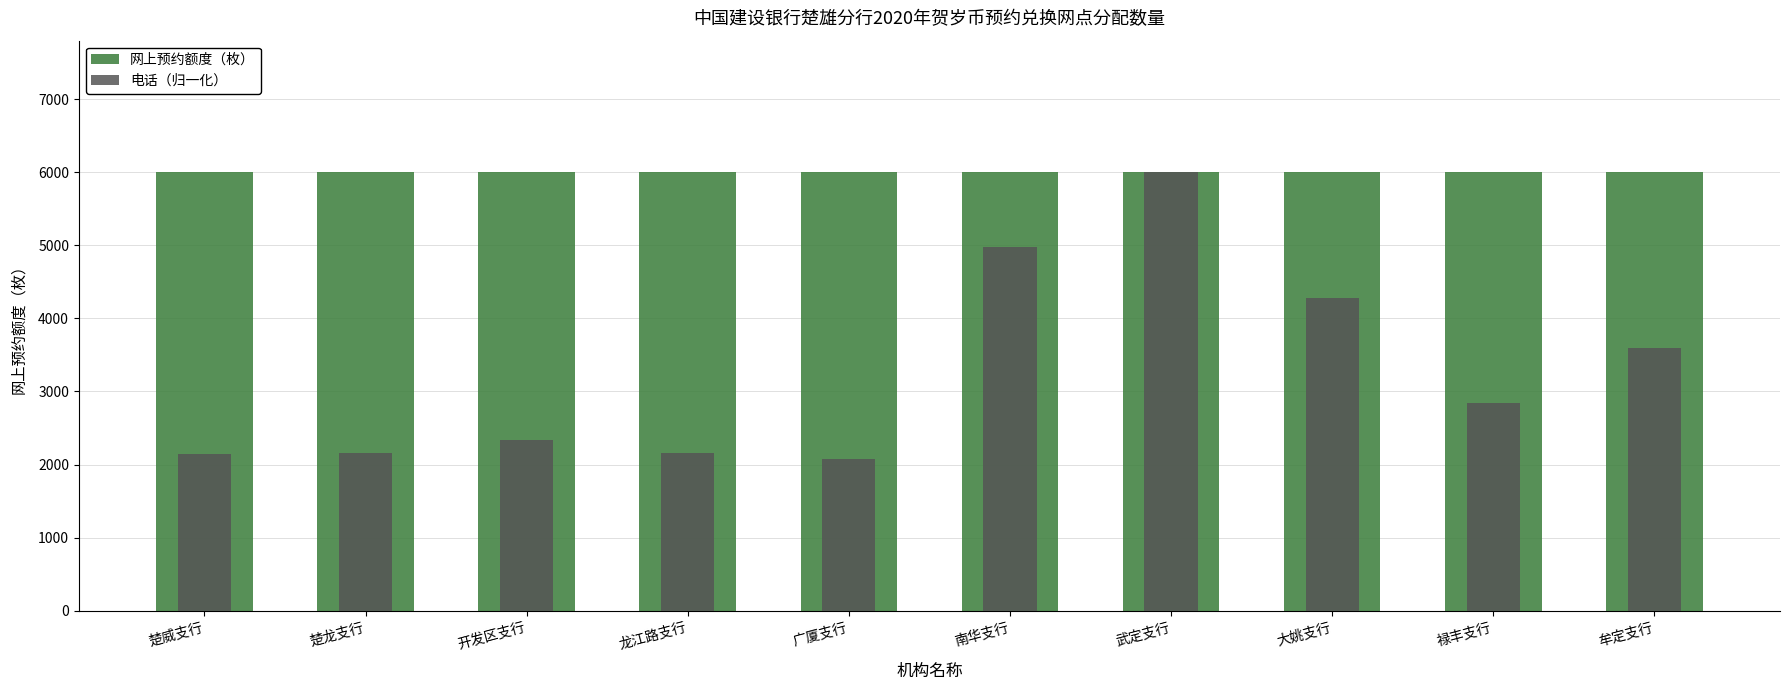

What is the sum of all 电话（归一化） values?

32557.6